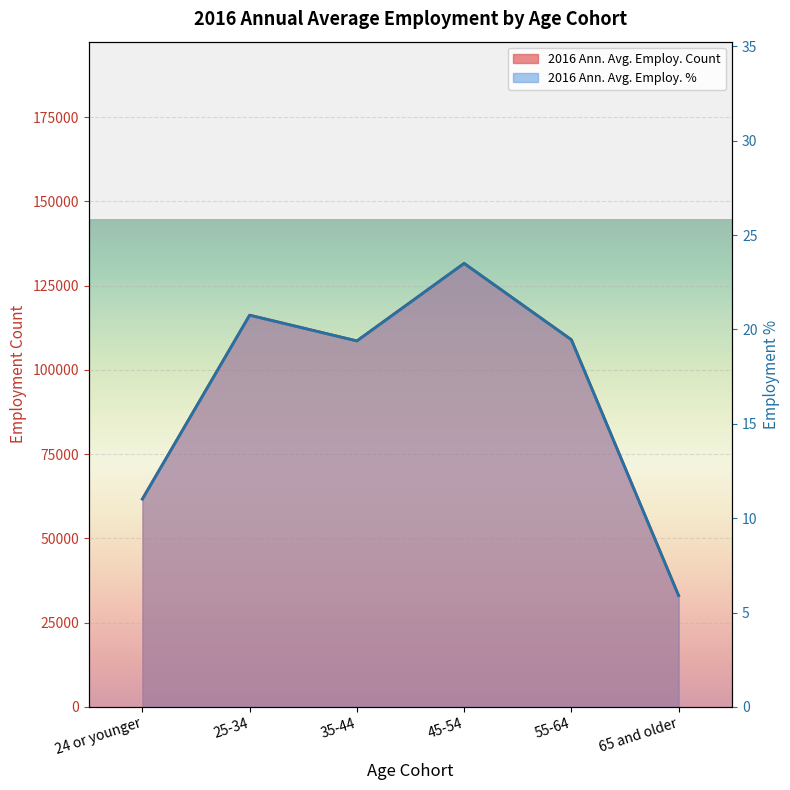

How many distinct data groups are displayed?

2